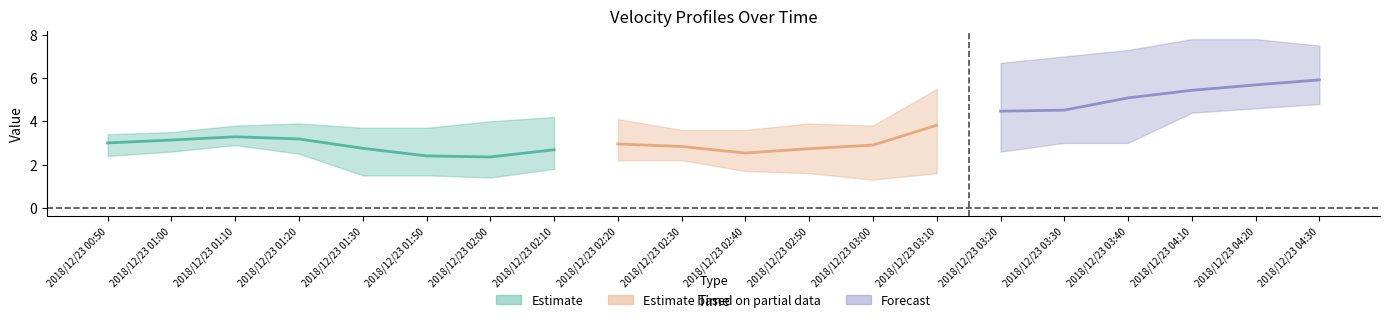

Is this an area chart (filled region under the line)?

No